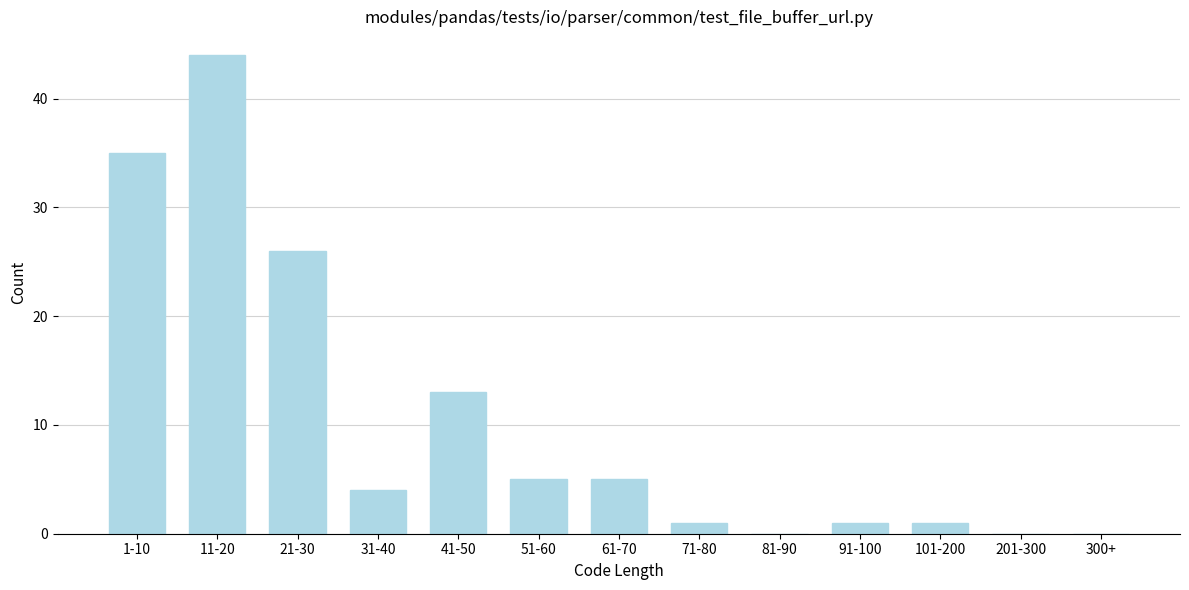

Reading left to right, extract all data points from this chart.

1-10=35	11-20=44	21-30=26	31-40=4	41-50=13	51-60=5	61-70=5	71-80=1	81-90=0	91-100=1	101-200=1	201-300=0	300+=0